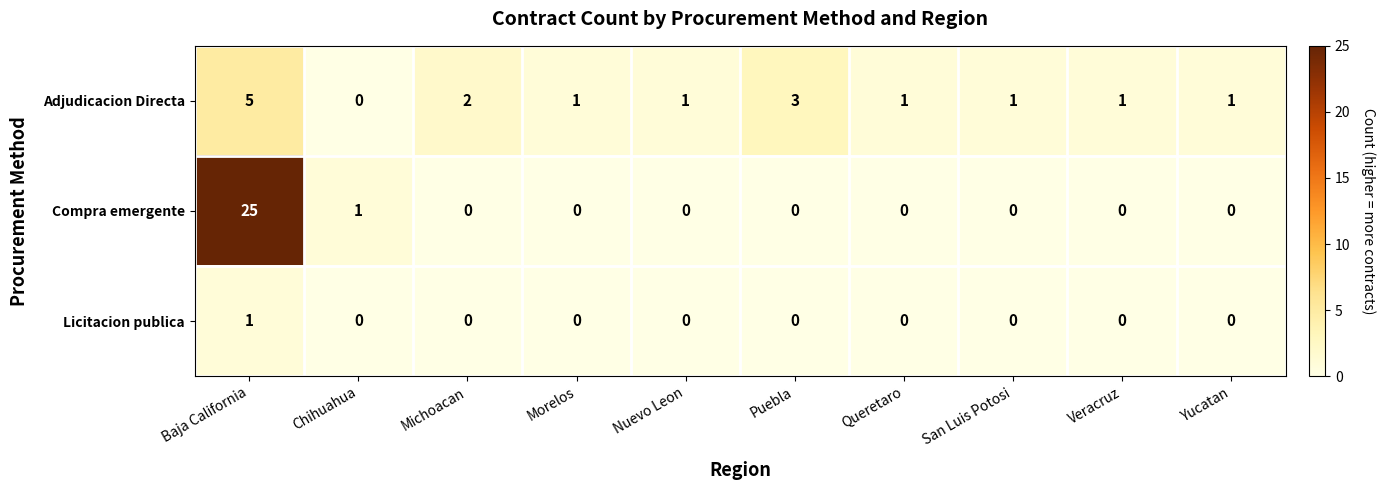

Count the number of data series in this chart.

3